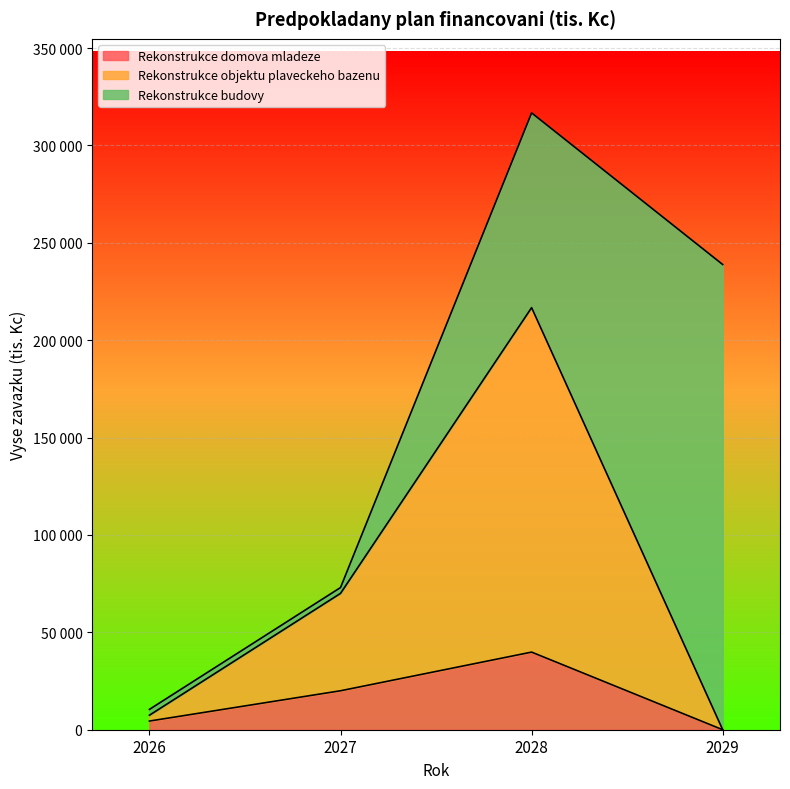

Where does the Rekonstrukce domova mladeze series first go above 20000?

2028